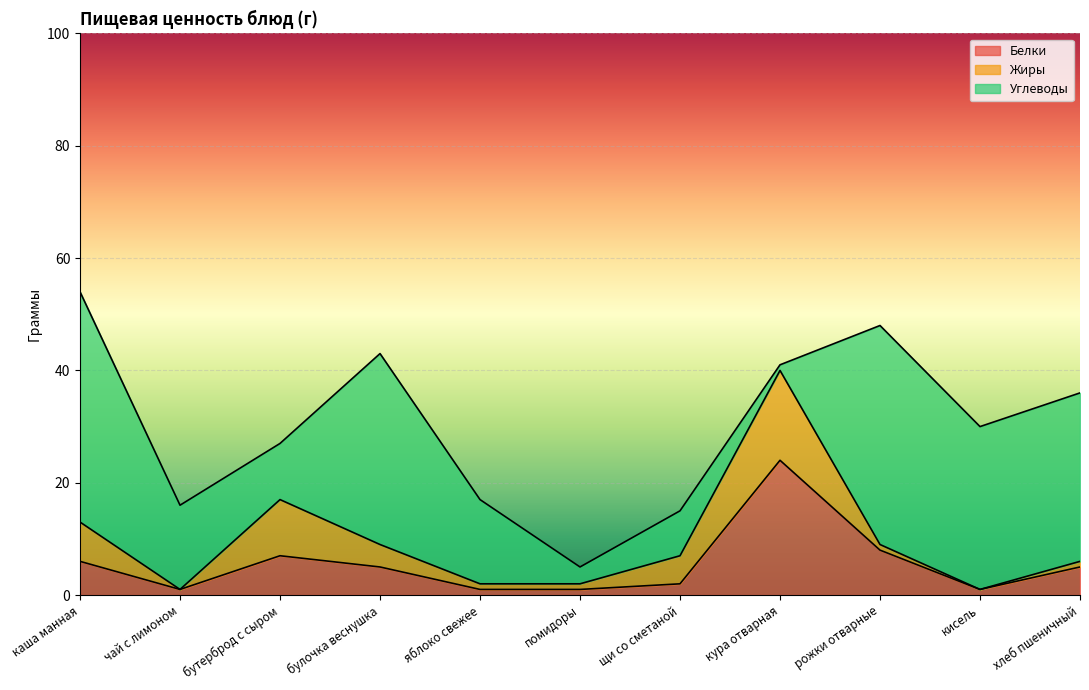

Between which two adjacent categories do Жиры and Углеводы first intersect?

щи со сметаной and кура отварная